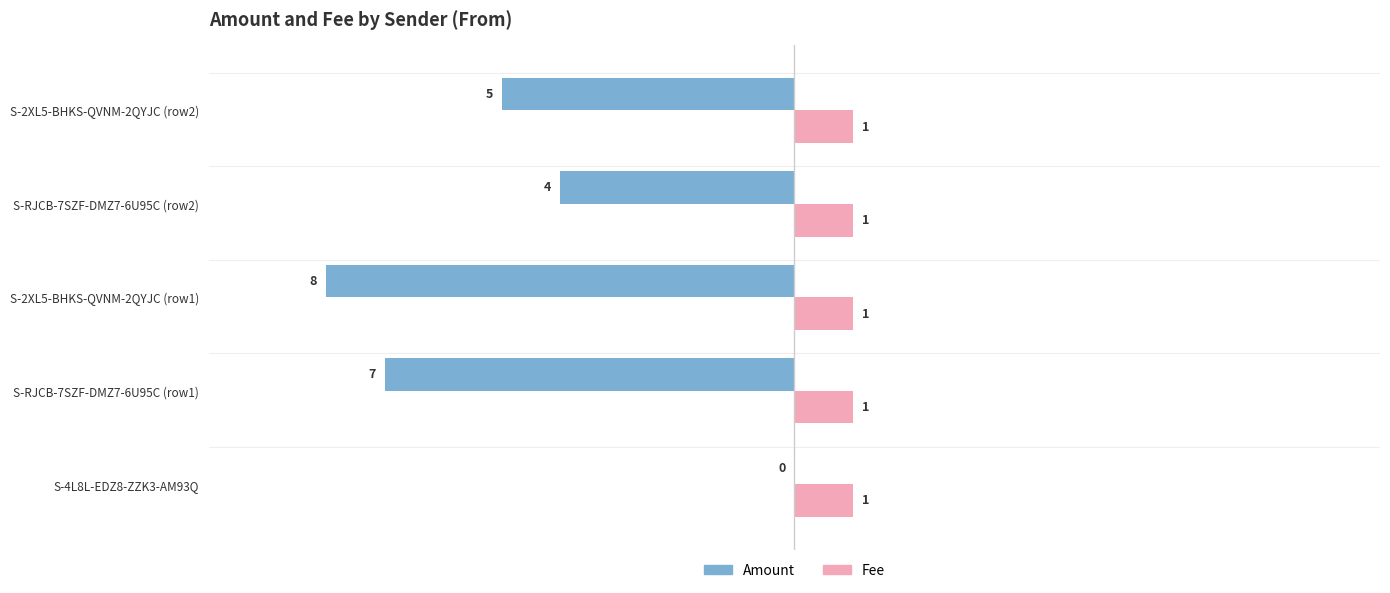

Which series changed the most between S-RJCB-7SZF-DMZ7-6U95C (row1) and S-2XL5-BHKS-QVNM-2QYJC (row2)?

Amount